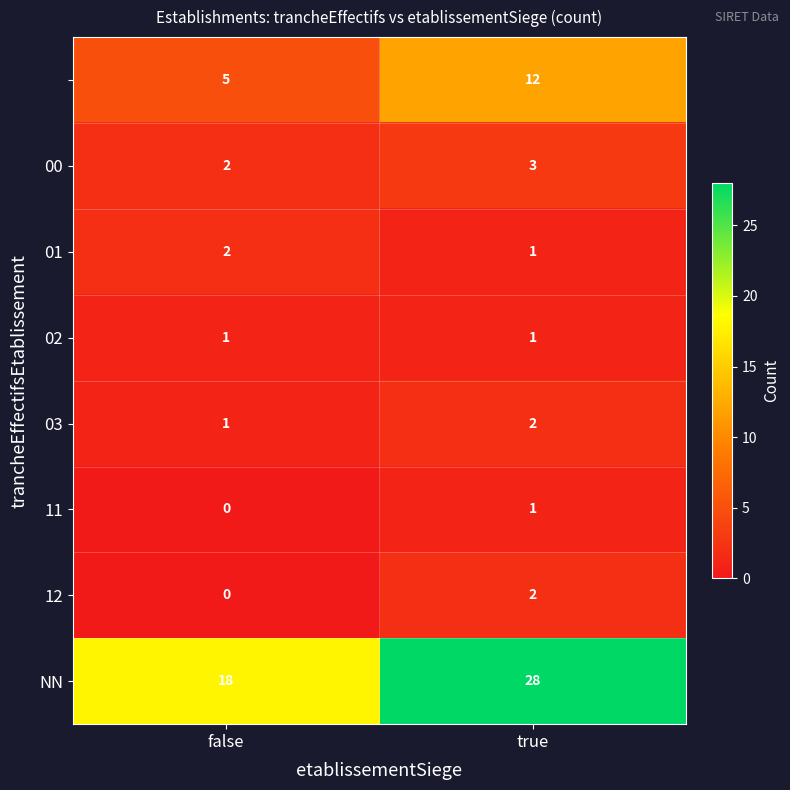

At which category is the sum across all series the highest?

true